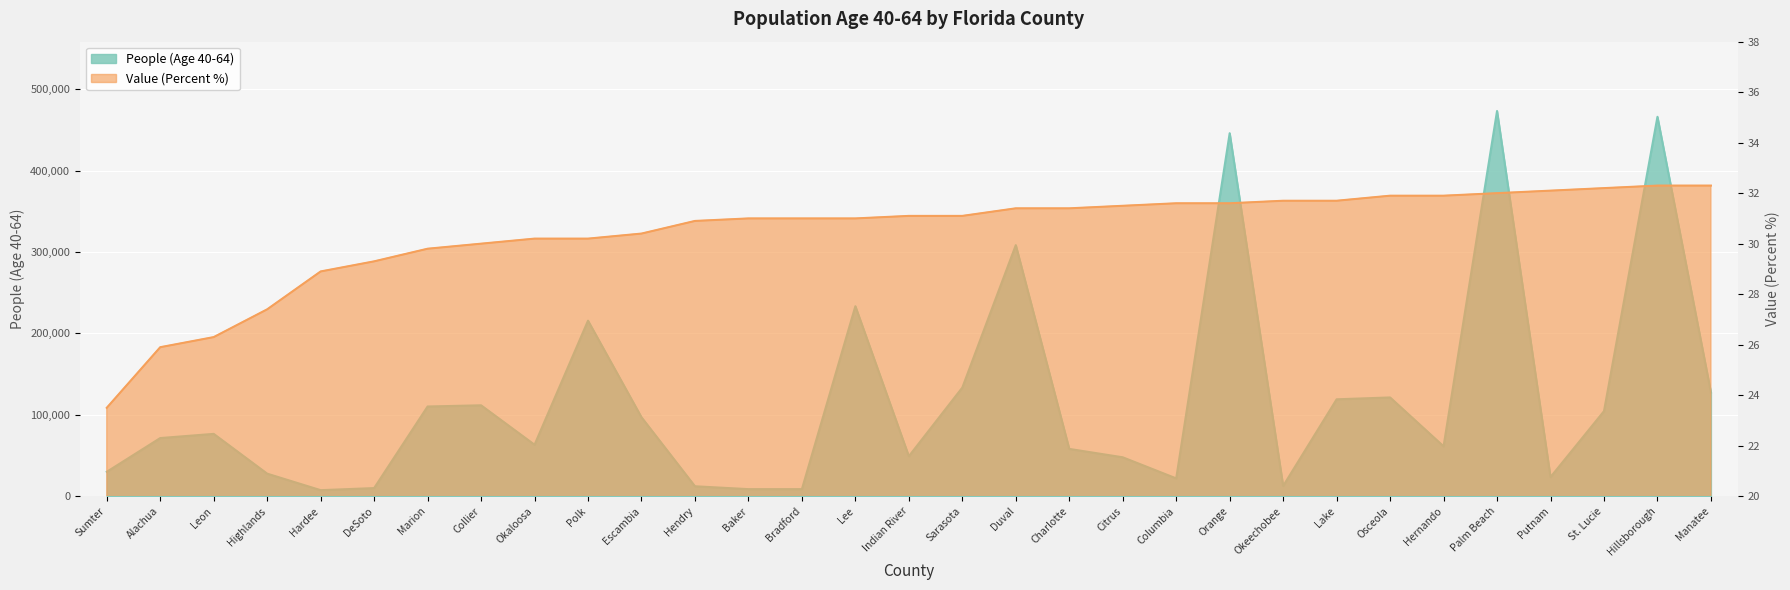

At which category is the sum across all series the highest?

Palm Beach